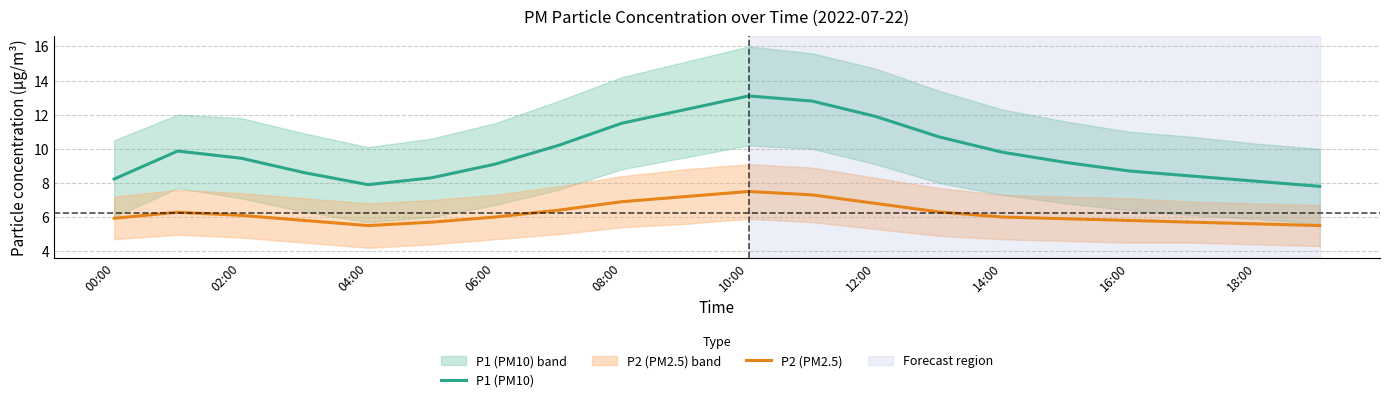

What is the average value of the P2 (PM2.5) series?

6.2